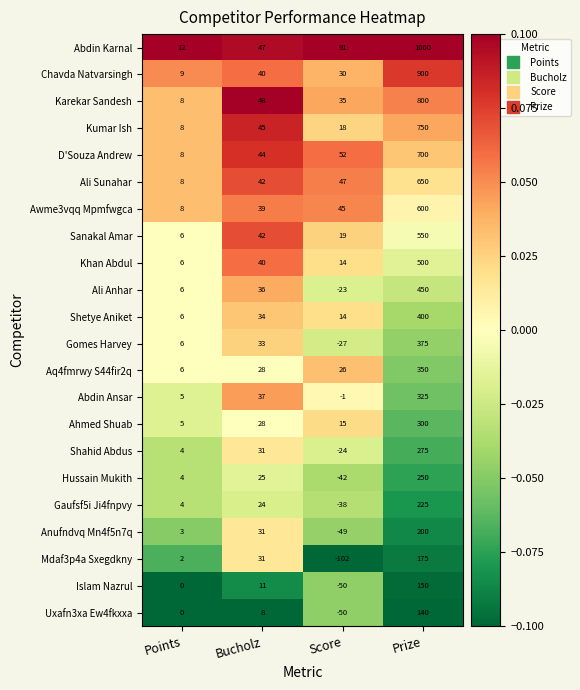

At which label is Chavda Natvarsingh closest to 454?

Bucholz